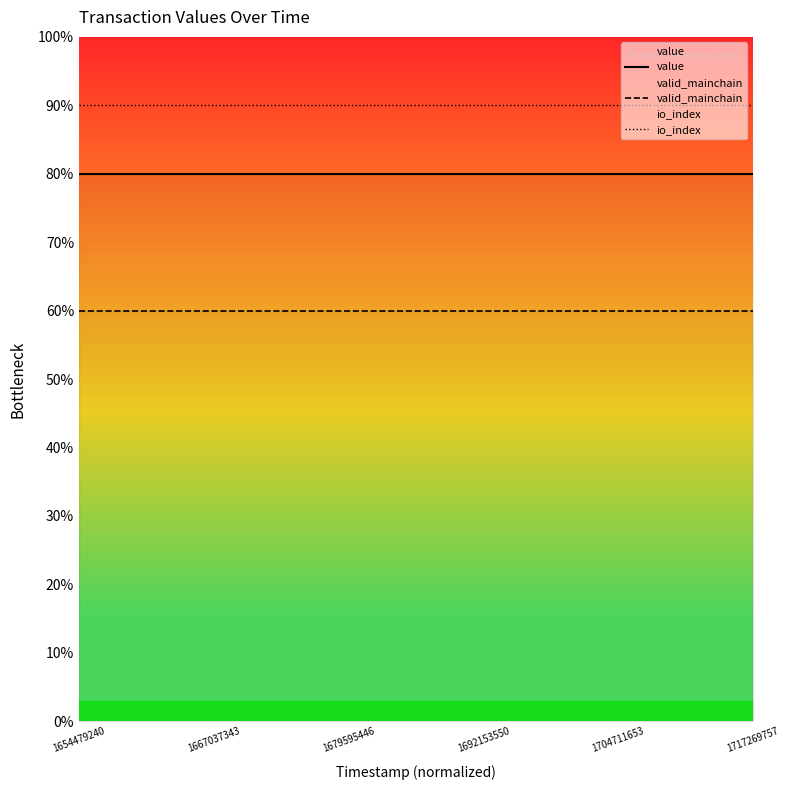

At which label does valid_mainchain reach its minimum?

1654479240